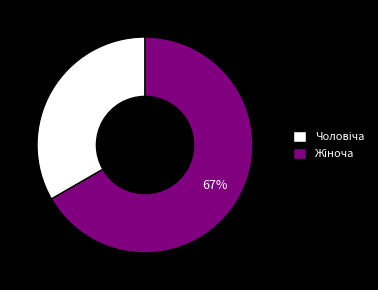

To the nearest percent, what is the average slice percentage?

50%